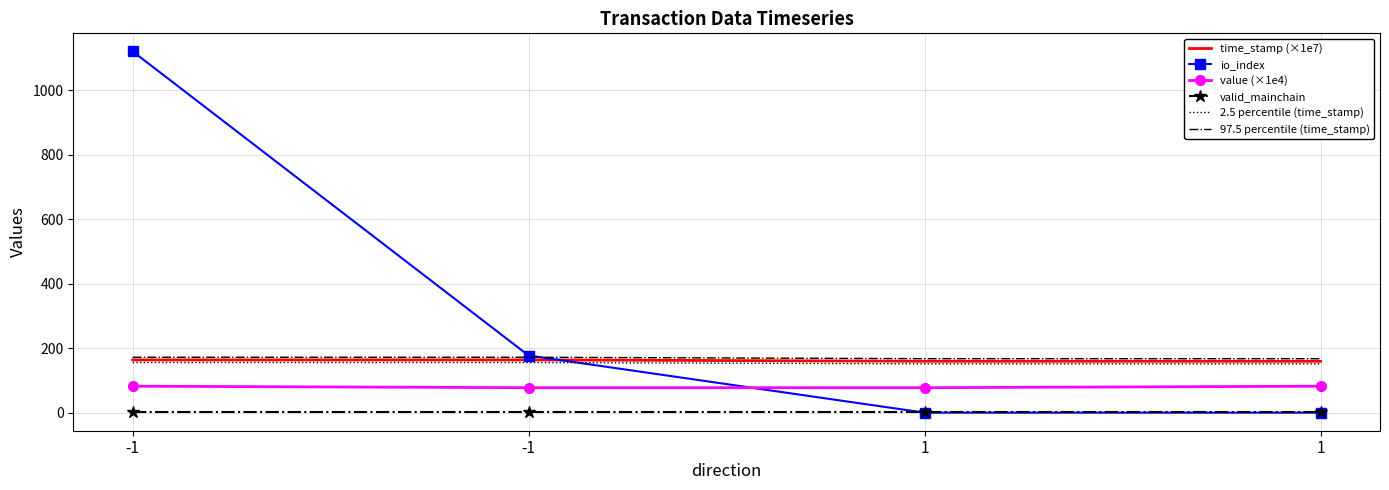

True or false: time_stamp (×1e7) has more than 1 points higher than both neighbors.

False